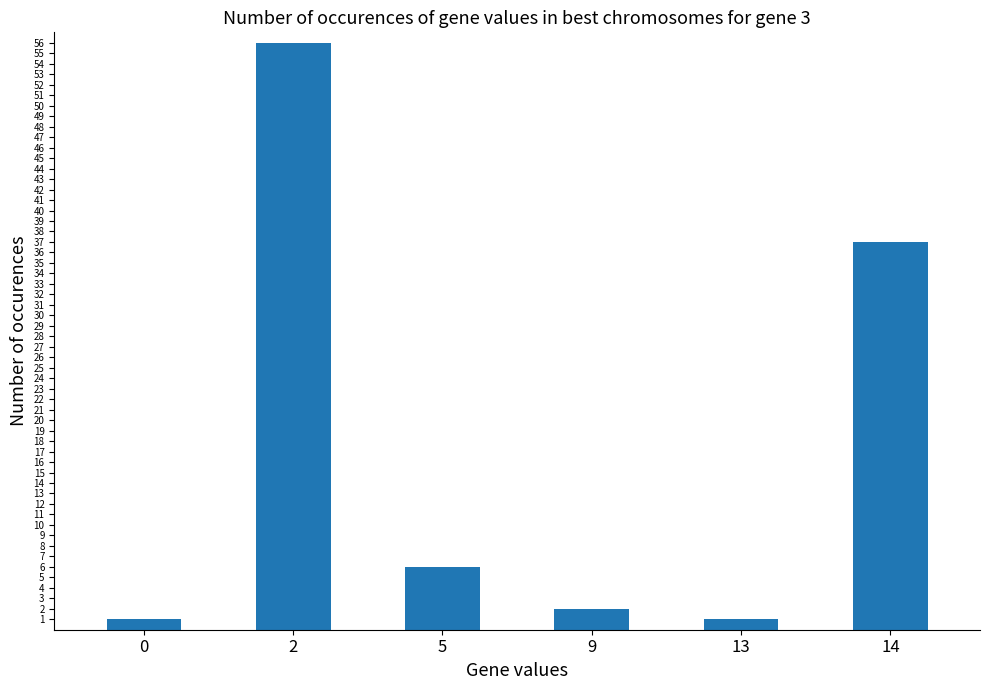

Which category has the highest value across all series?

2